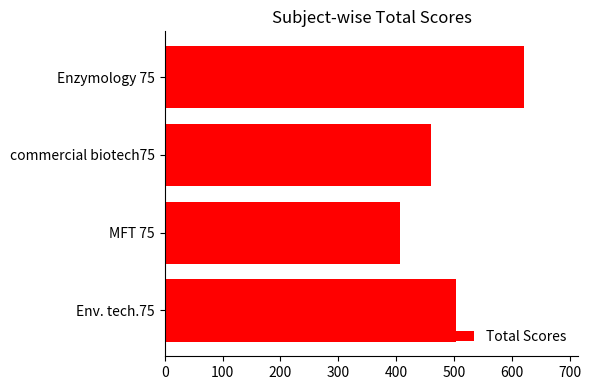

Reading bottom to top, transcribe all the data shown in this chart.

Env. tech.75=503	MFT 75=406	commercial biotech75=460	Enzymology 75=622